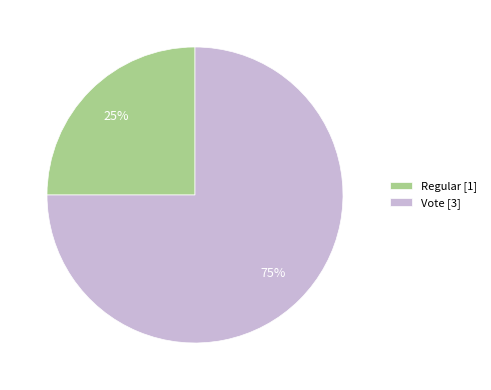

Which slice is the largest?

Vote